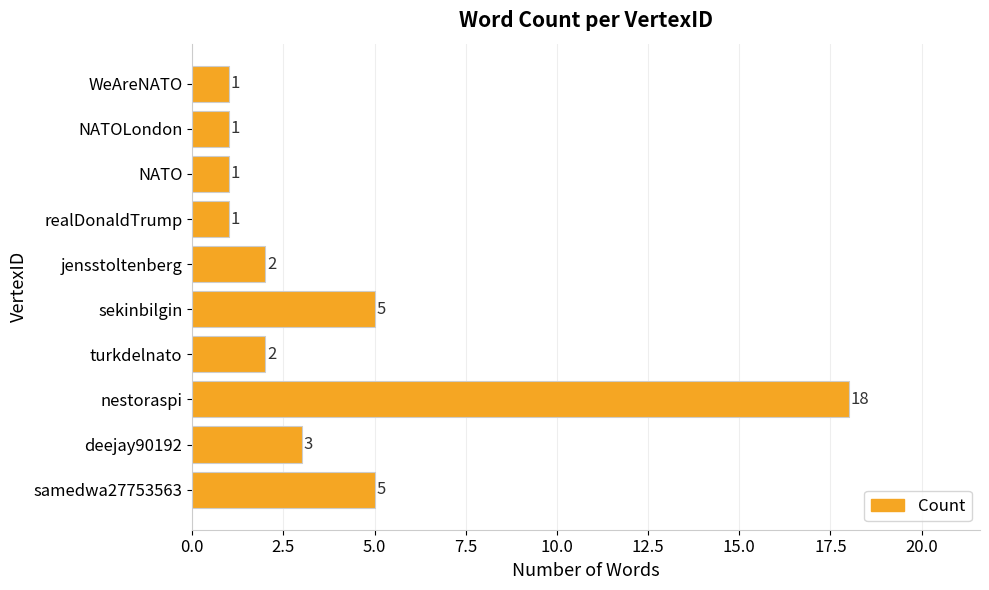

The value at nestoraspi is 18. True or false?

True